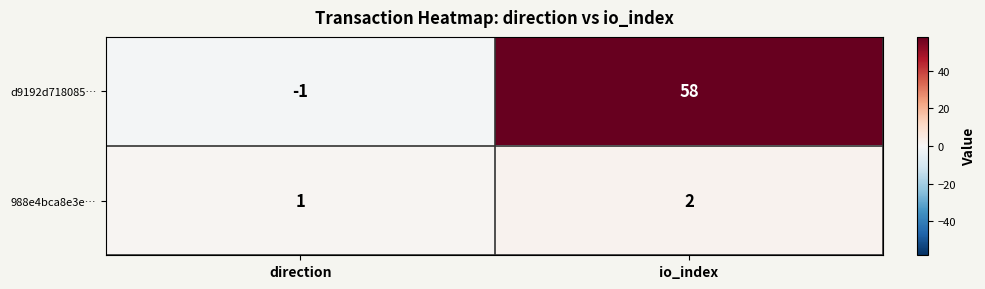

At which category is the sum across all series the highest?

io_index